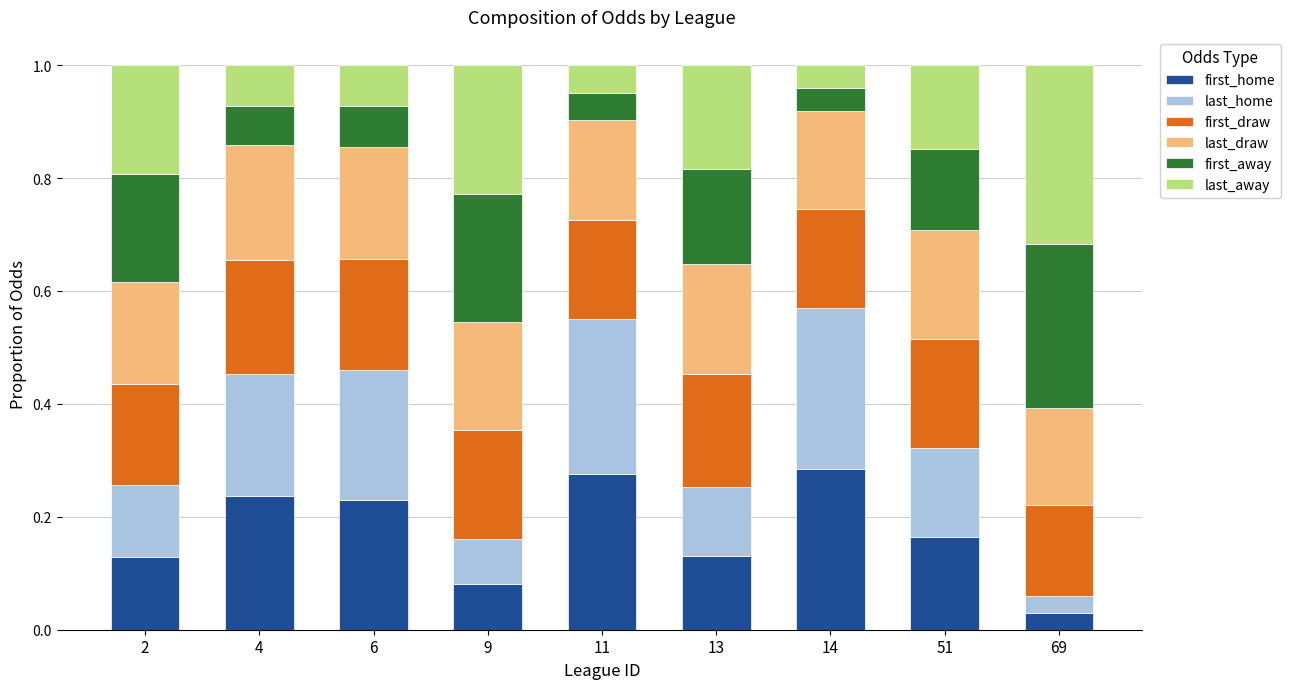

What is the sum of all first_home values?

1.6